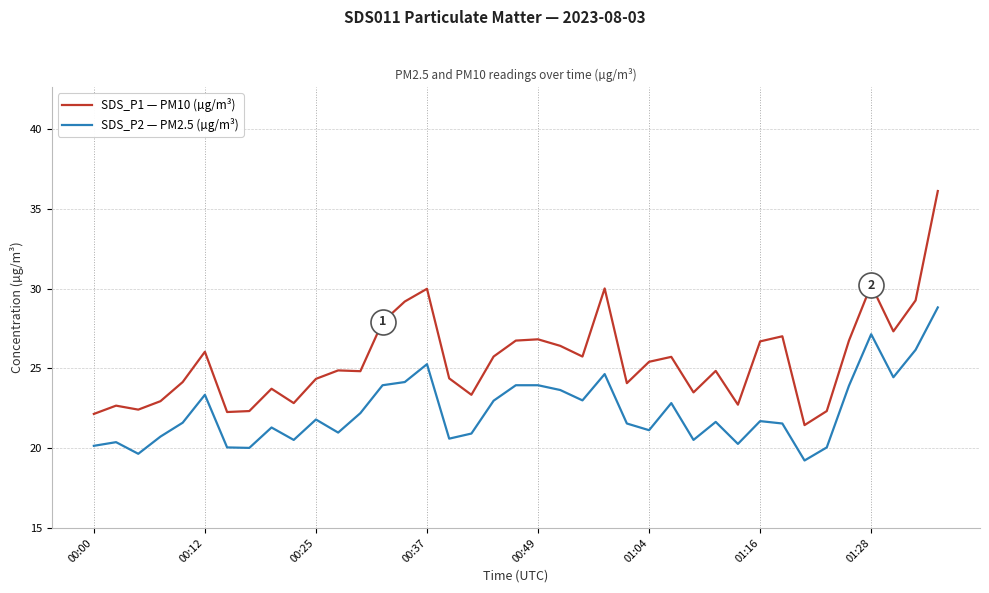

Does the chart have visible grid lines?

Yes